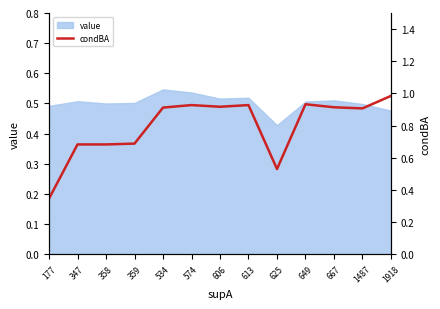

Which label corresponds to the largest value in the chart?

1918